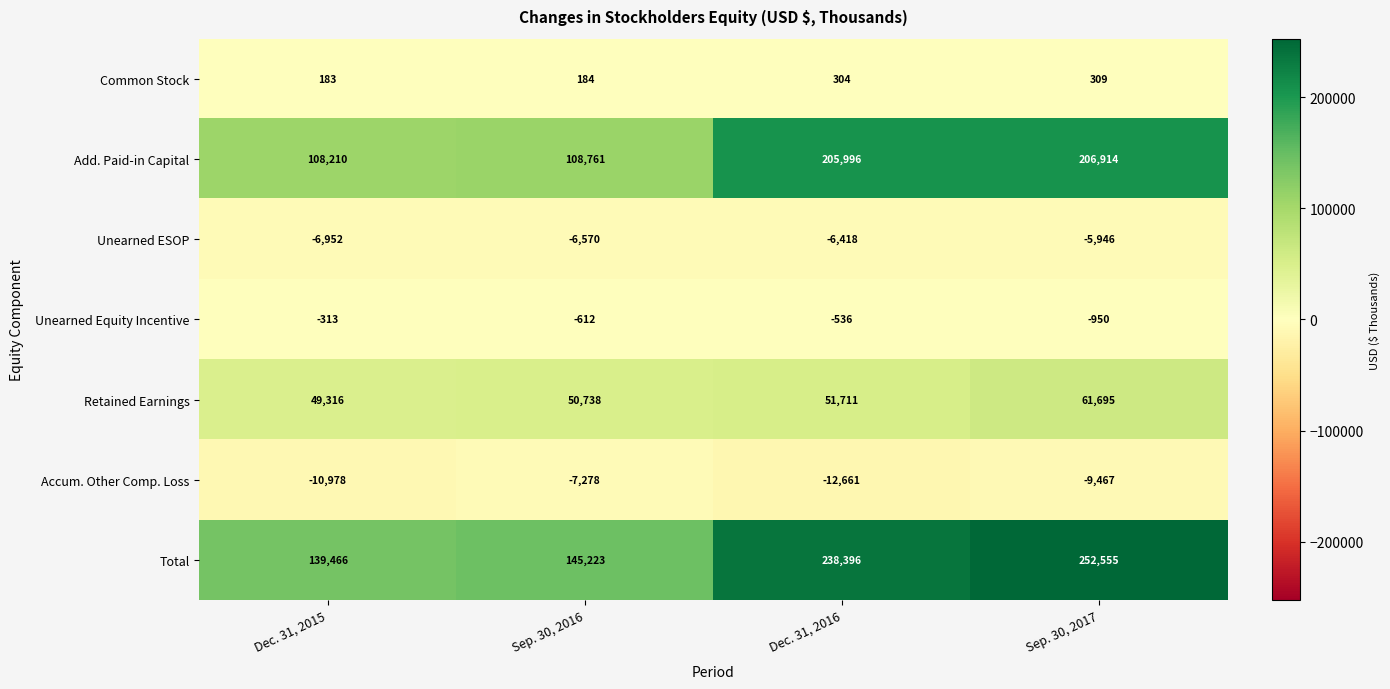

What is the total value across all series at Dec. 31, 2016?

476792